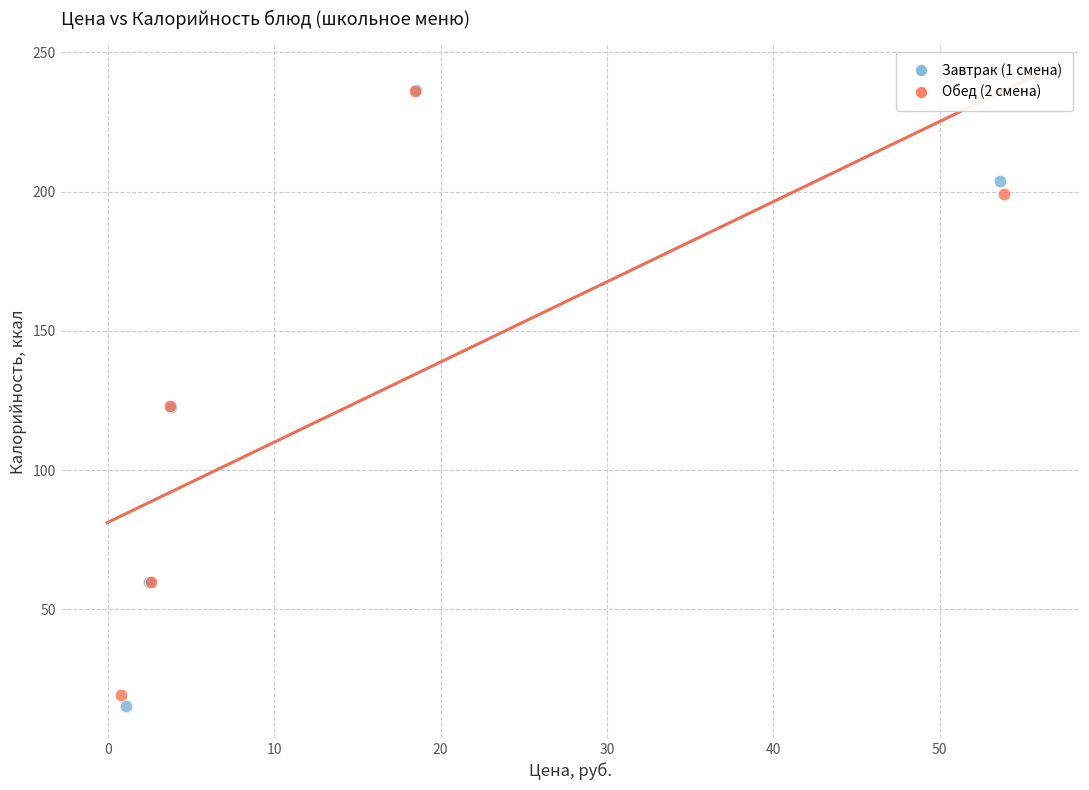

Which series has the largest Y range (max minus min)?

Завтрак (1 смена)